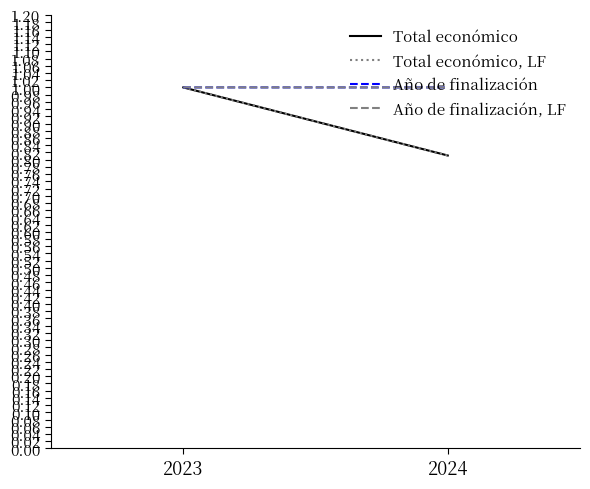

What is the greatest value displayed?

1.0